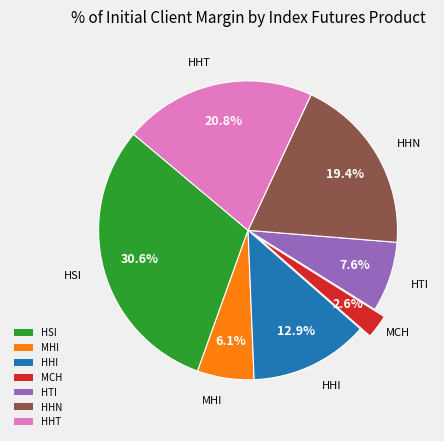

Between HSI and HHI, which is larger?

HSI